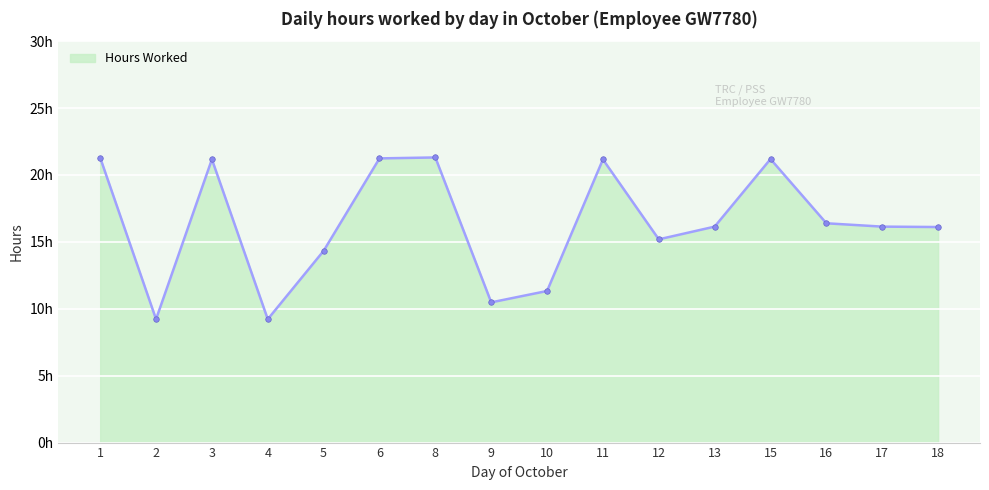

Which category has the highest value across all series?

8